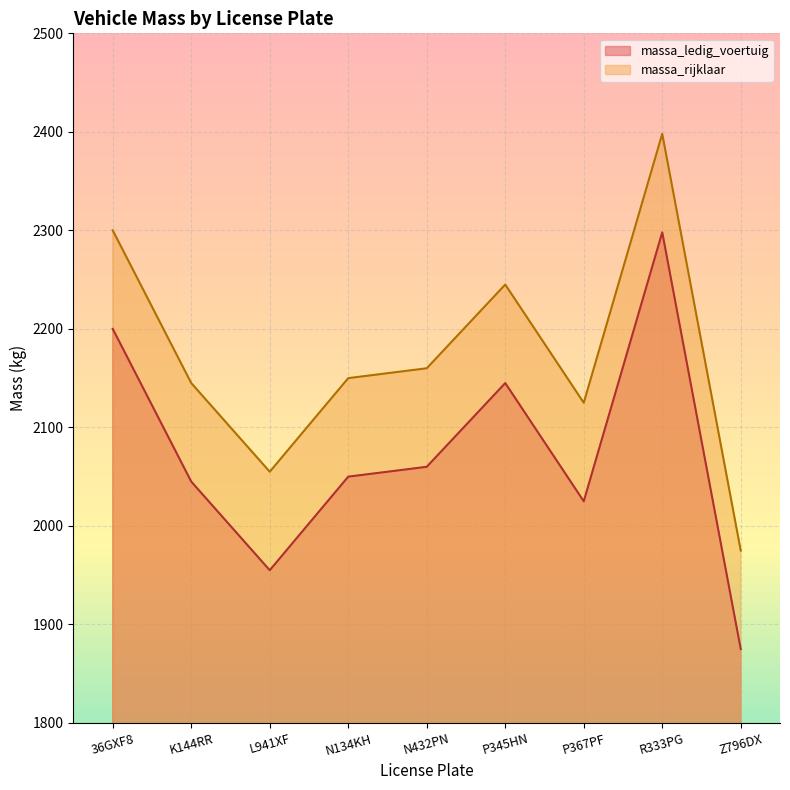

Where is the first local maximum for massa_ledig_voertuig?

P345HN